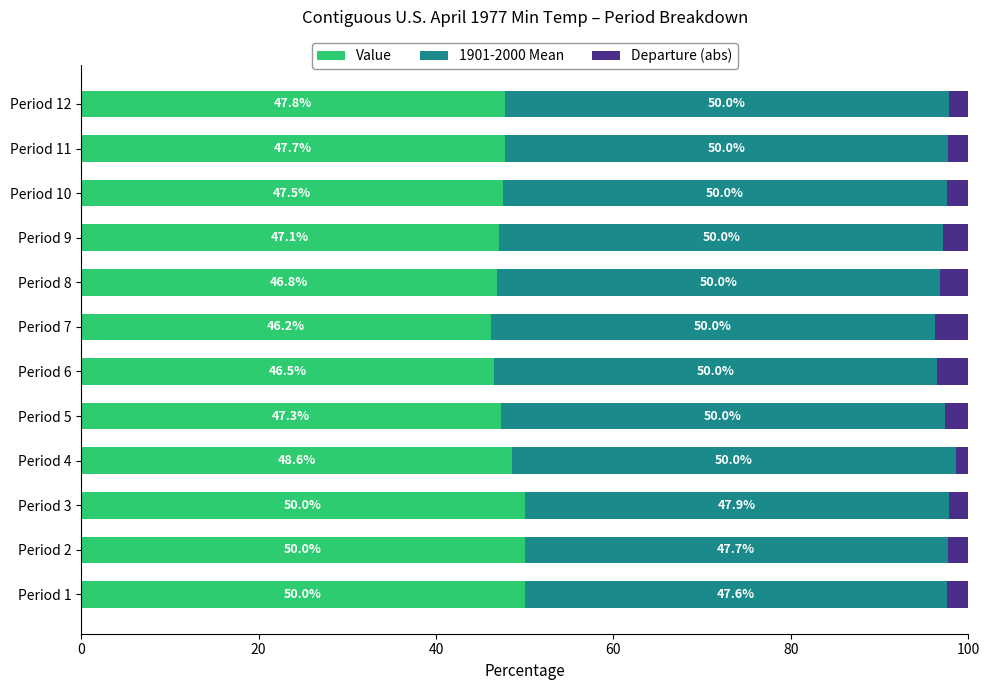

What is the difference between the Value values at Period 9 and Period 11?

0.6